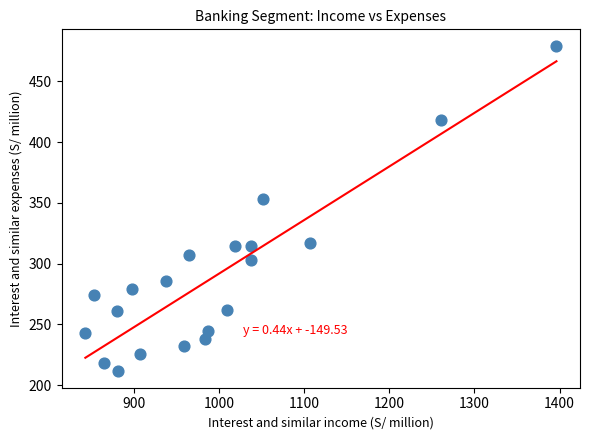

What is the range of X values (max minus min)?

553.3